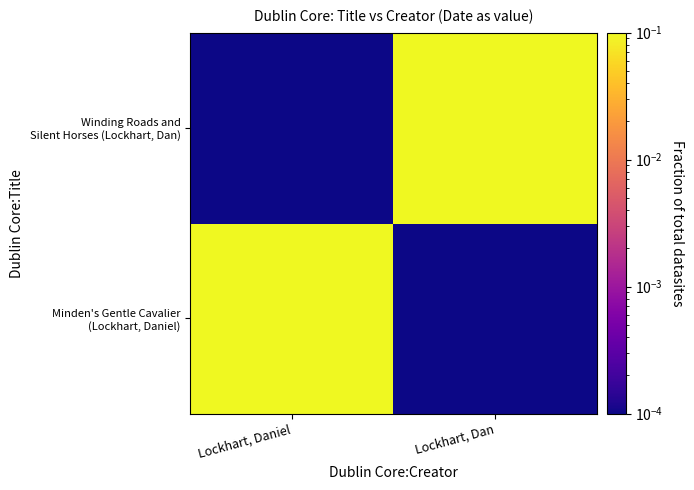

Count the number of categories in the chart.

2